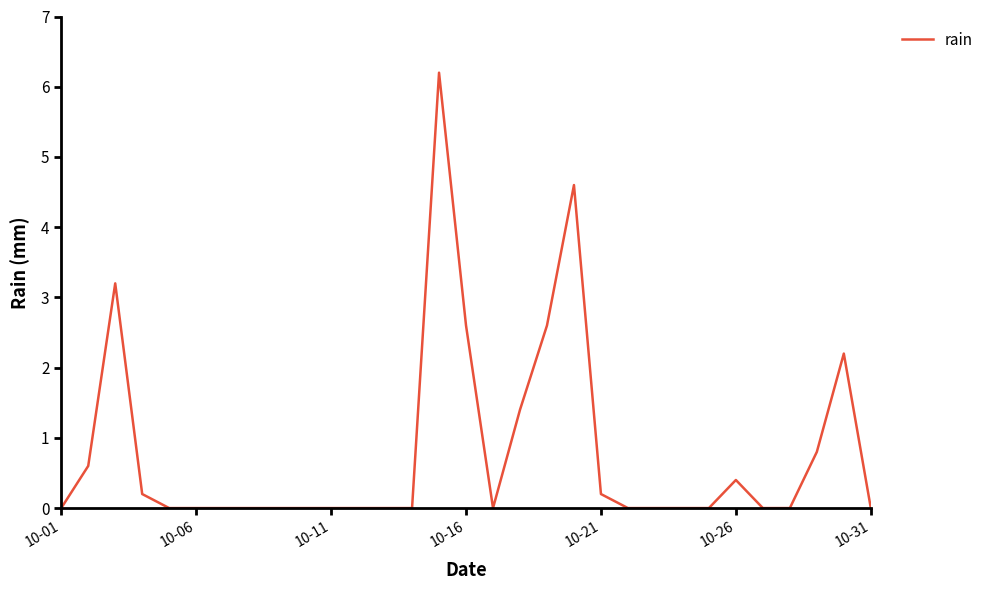

What is the maximum value shown in the chart?

6.2